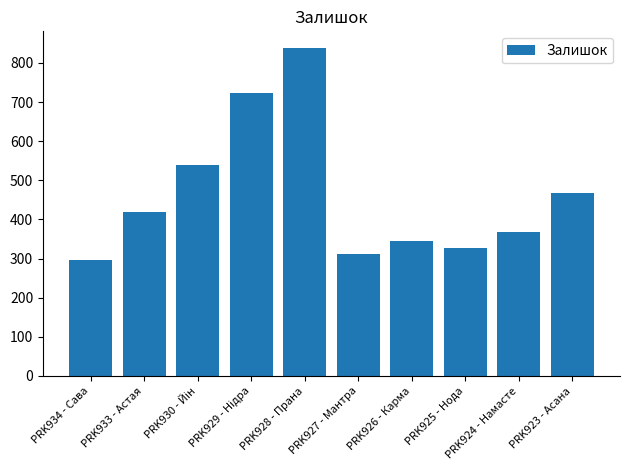

What is the value of the 9th bar from the left?

369